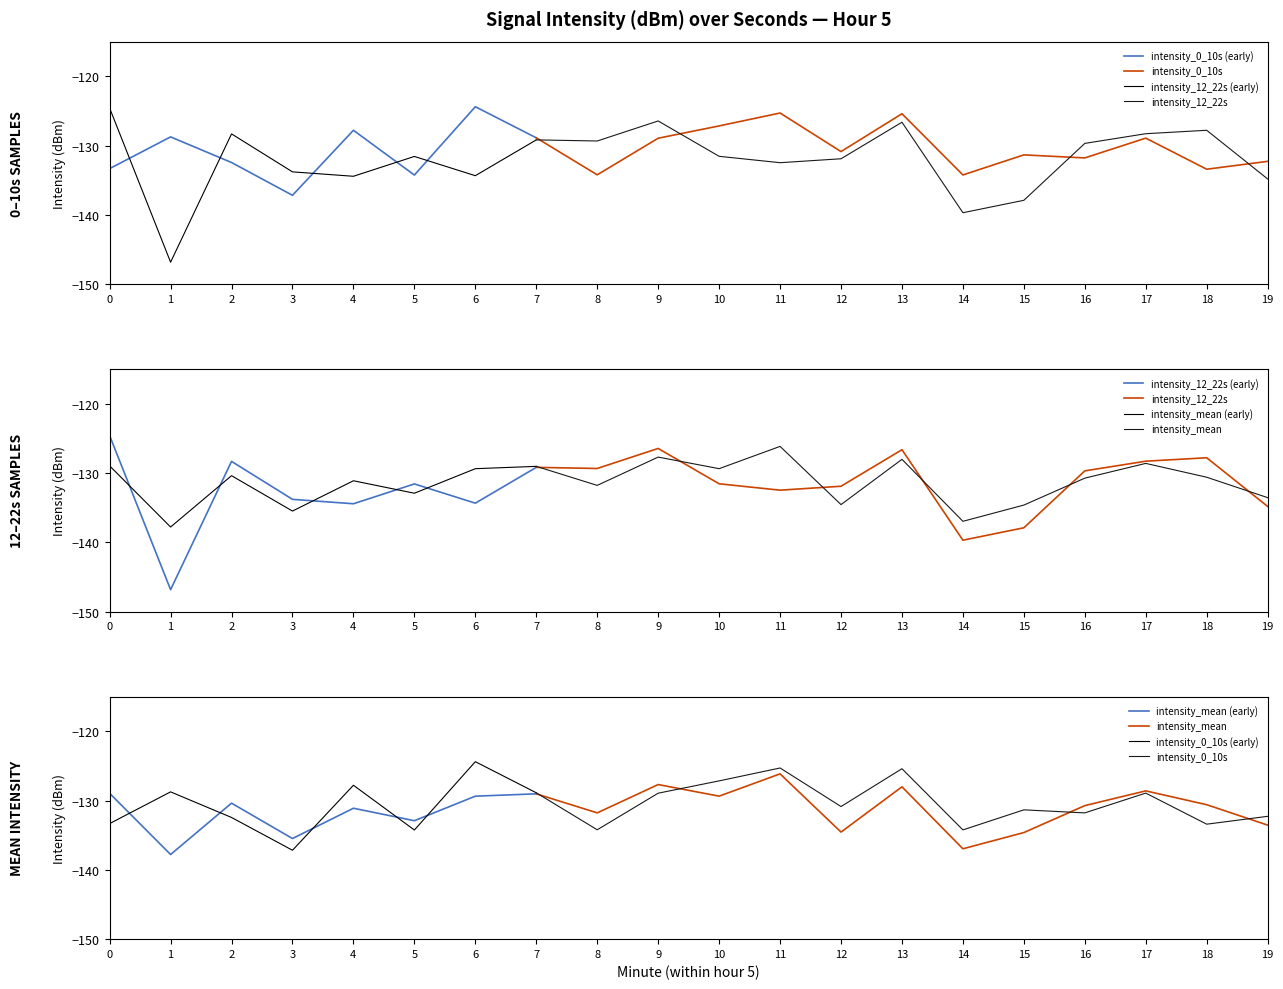

What is the value of the intensity_mean point at the 9th from the left?

-131.8